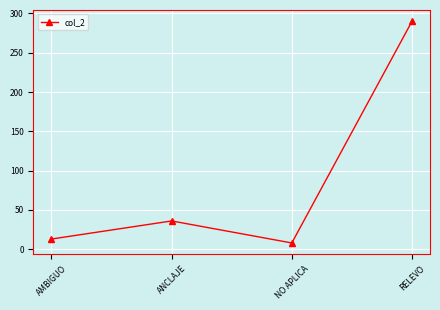

Rank the categories by value from highest to lowest.

RELEVO, ANCLAJE, AMBIGUO, NO APLICA